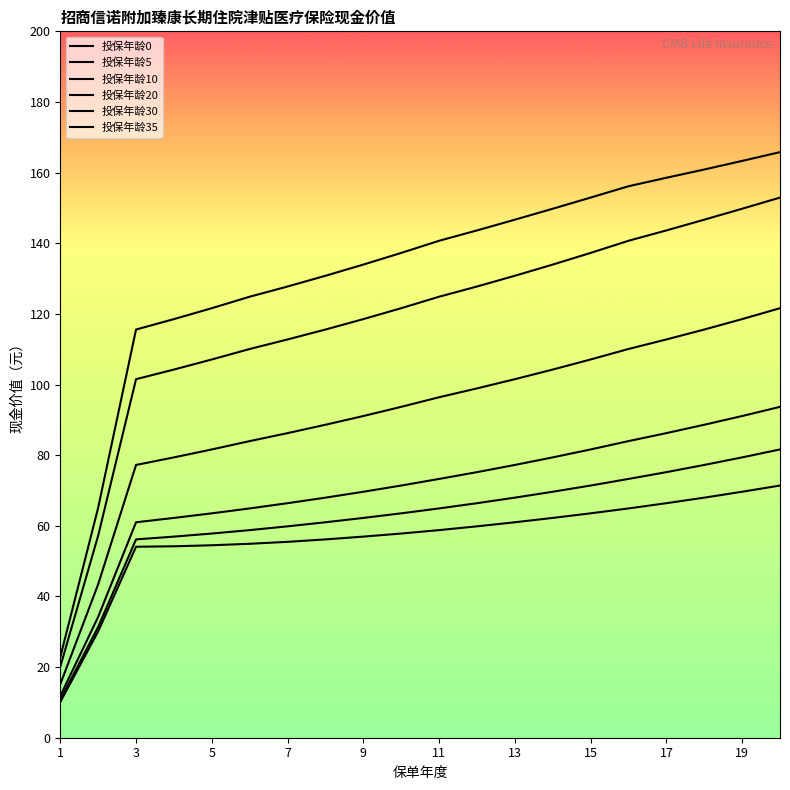

True or false: 投保年龄10 has a value of 88.6 at 17.

True